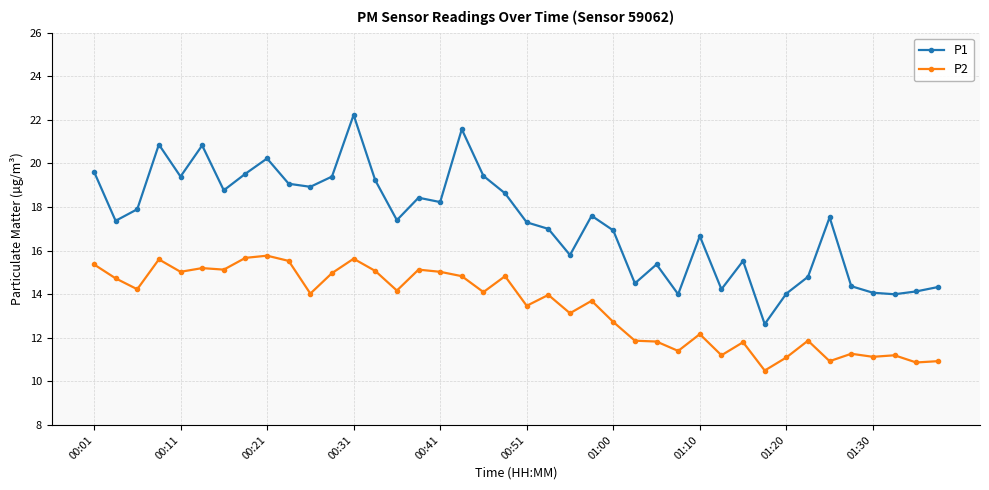

Which series has the largest range (max minus min)?

P1